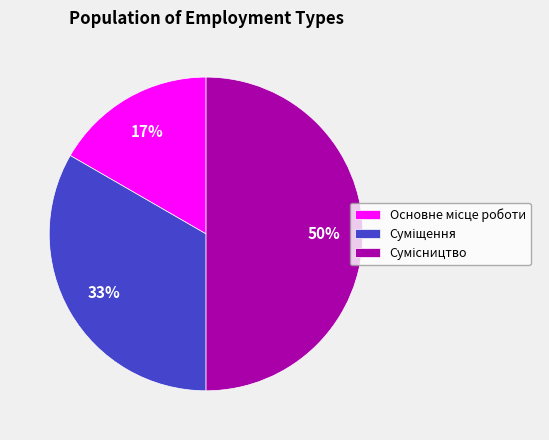

To the nearest percent, what is the difference between the largest and smallest slice percentages?

33%